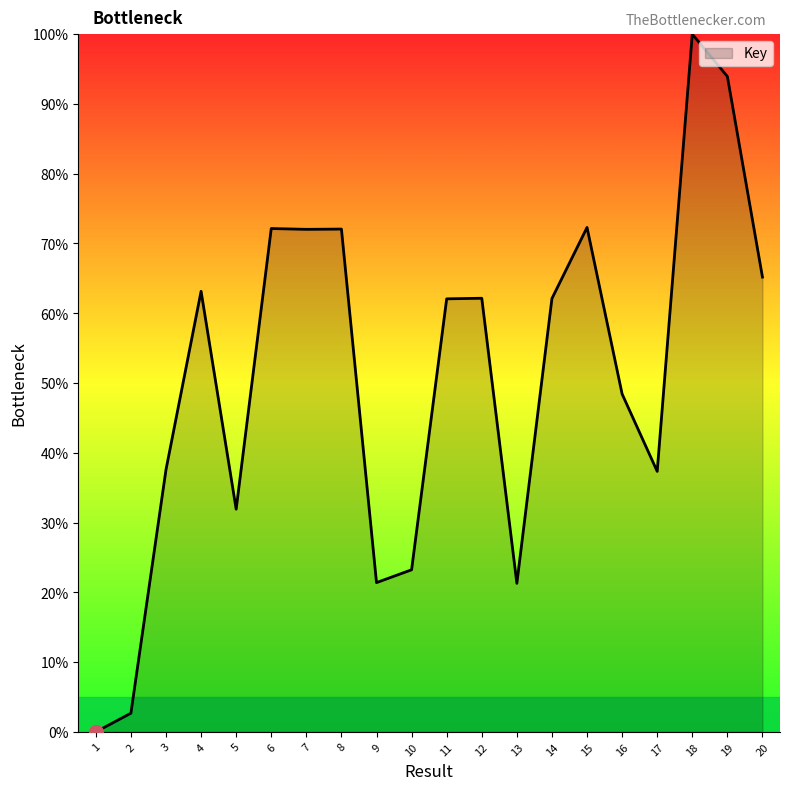

At which category does the chart reach its minimum across all series?

1